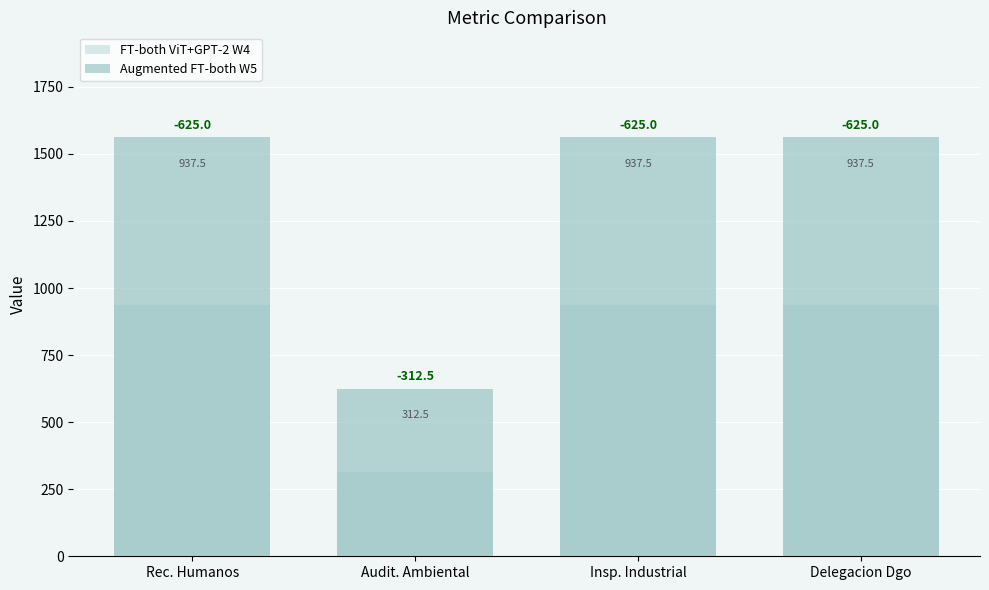

Rank the series by their average value, from lowest to highest.

FT-both ViT+GPT-2 W4, Augmented FT-both W5